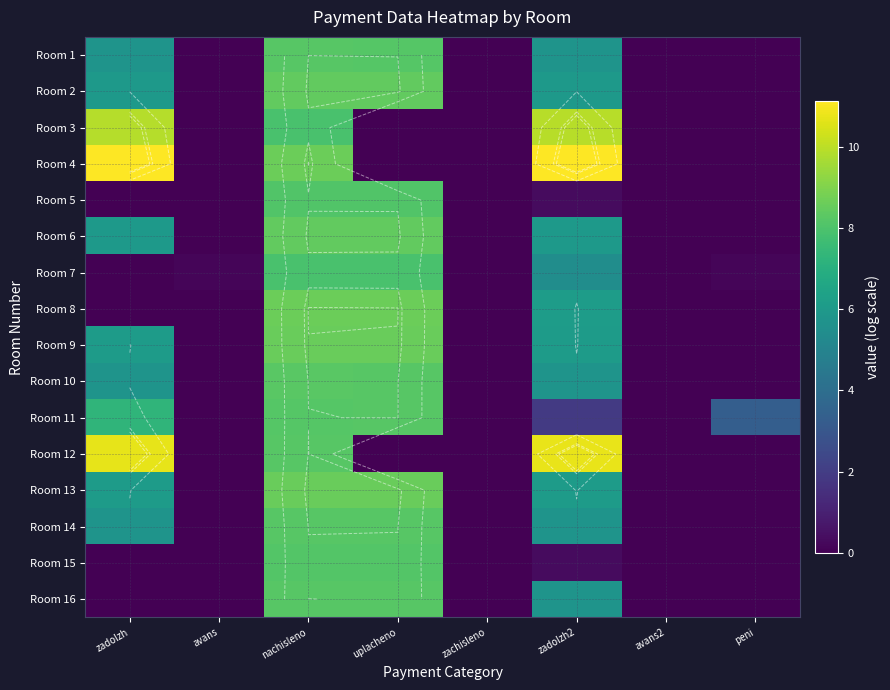

The value of Room 10 at zachisleno is -5.6. True or false?

False